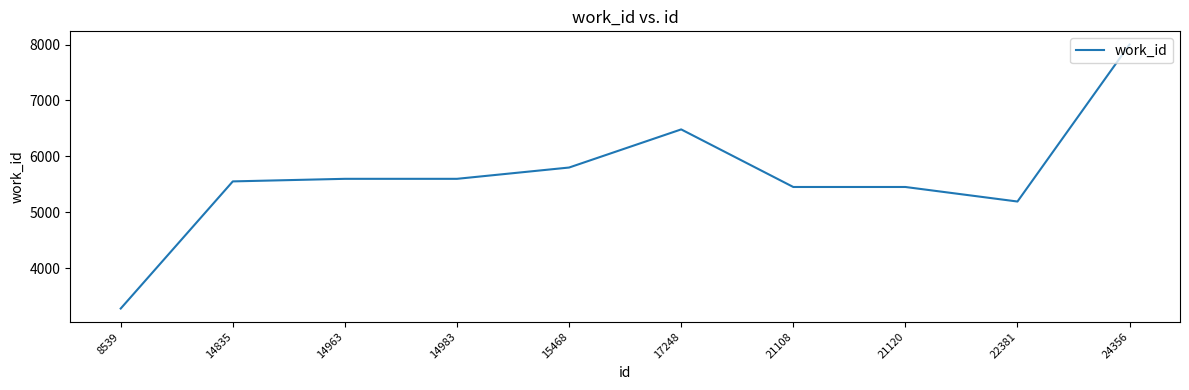

What is the ratio of the value at 21120 to the value at 14835?

1.0